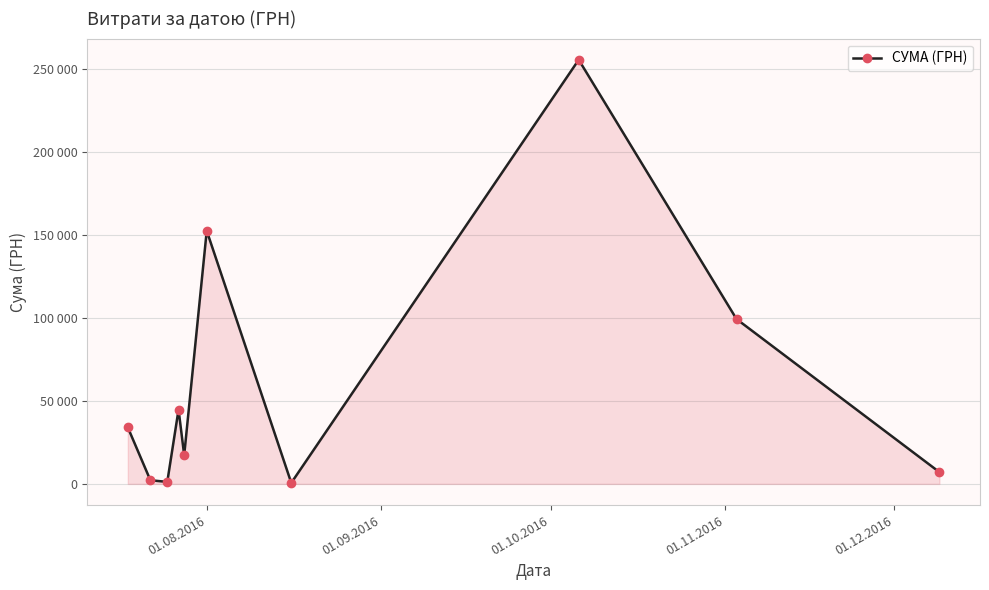

How many interior local peaks (higher than both neighbors) does the data have?

3